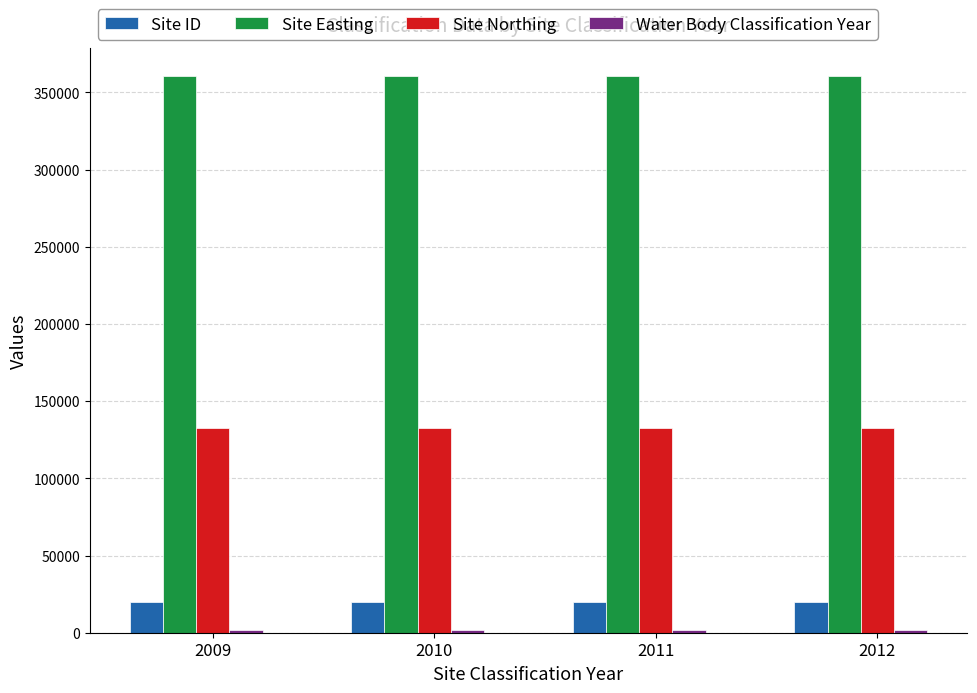

What is the average value of the Site Easting series?

360910